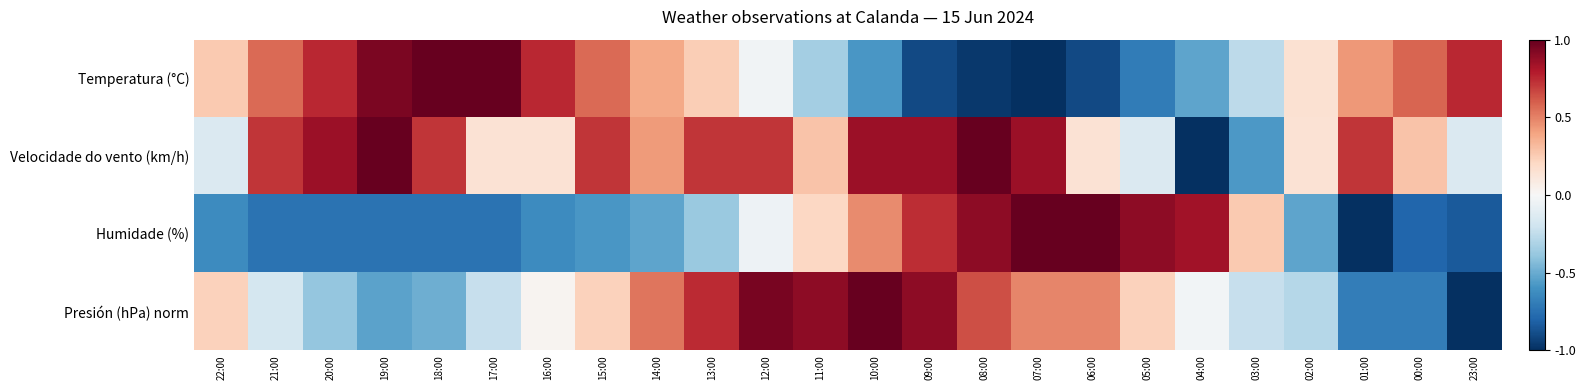

What is the total value across all series at 23:00?

-1.2